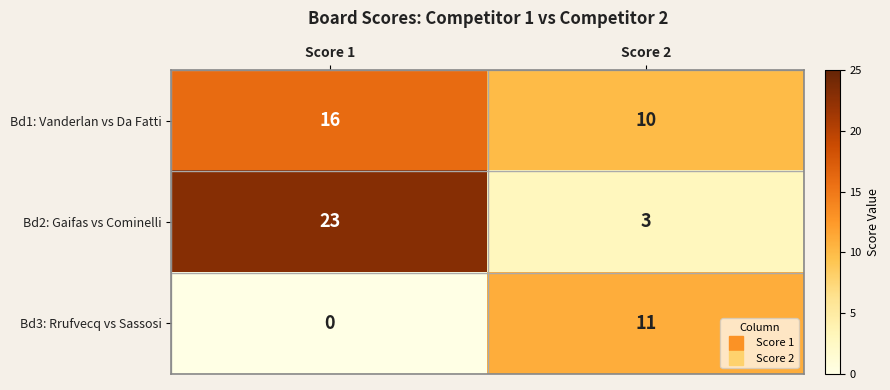

Reading right to left, list all the values displayed in this chart.

Bd1: Vanderlan vs Da Fatti: 10	16
Bd2: Gaifas vs Cominelli: 3	23
Bd3: Rrufvecq vs Sassosi: 11	0